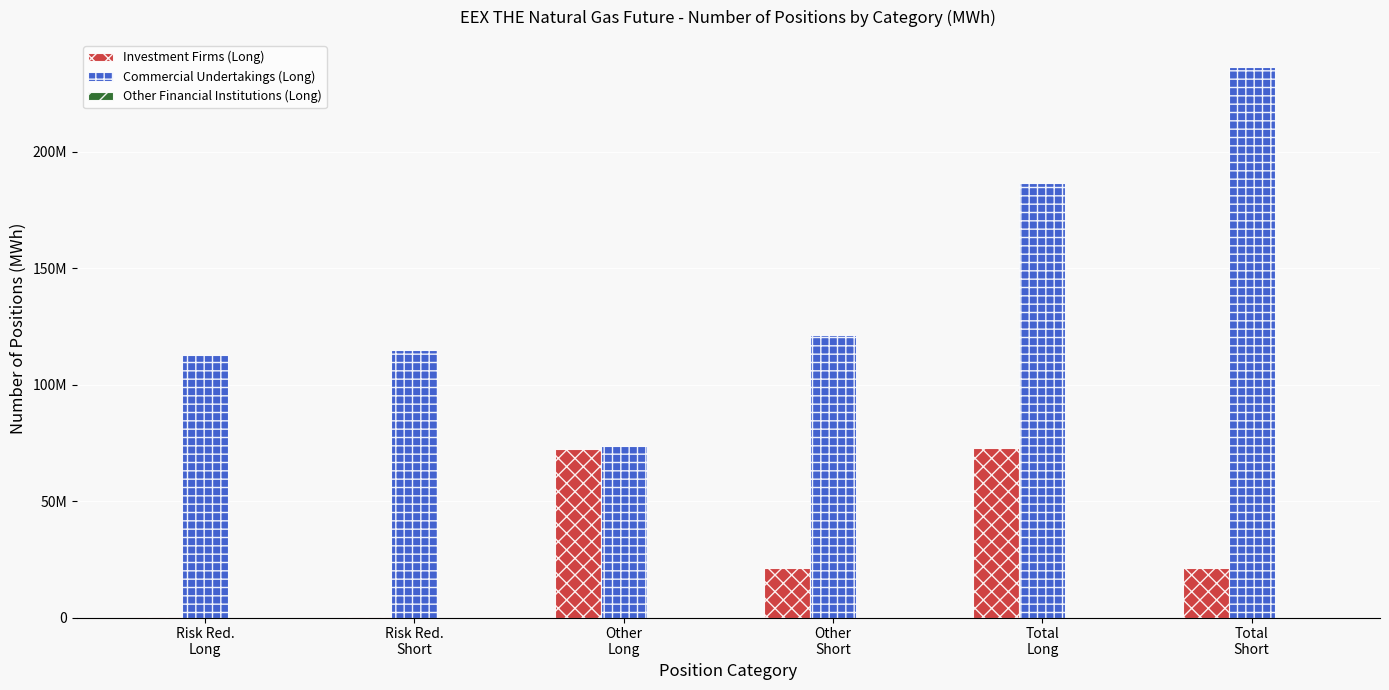

What is the maximum value shown in the chart?

236296569